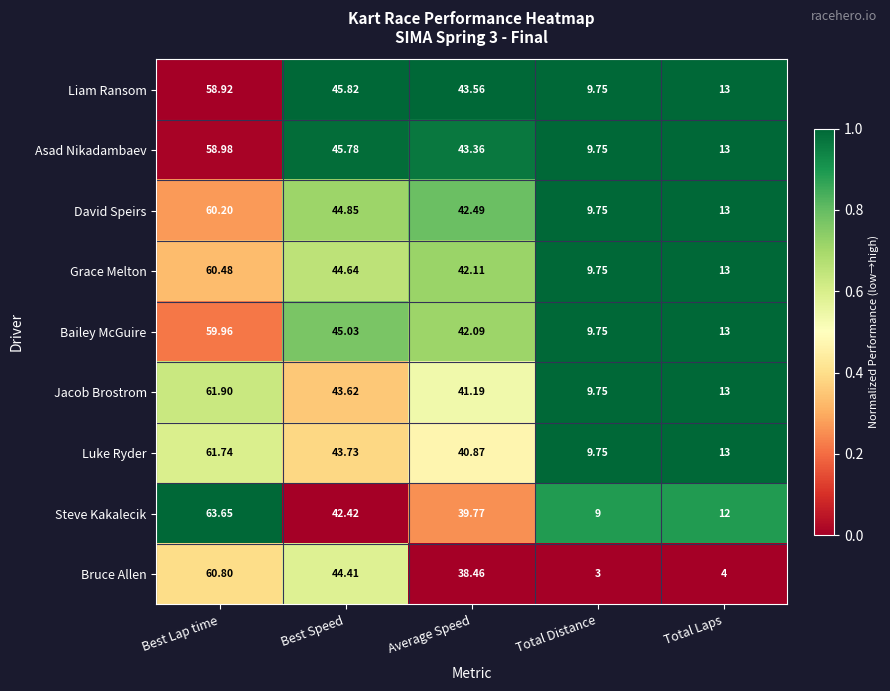

Which series has the widest spread of values?

Bruce Allen